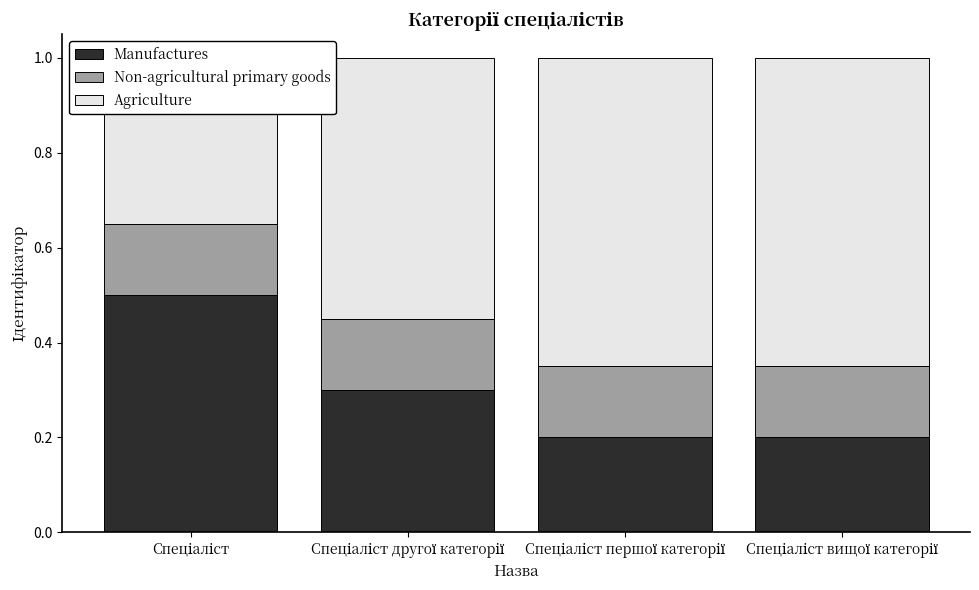

Reading left to right, list all the values displayed in this chart.

Manufactures: 0.5	0.3	0.2	0.2
Non-agricultural primary goods: 0.2	0.2	0.2	0.2
Agriculture: 0.3	0.6	0.7	0.7